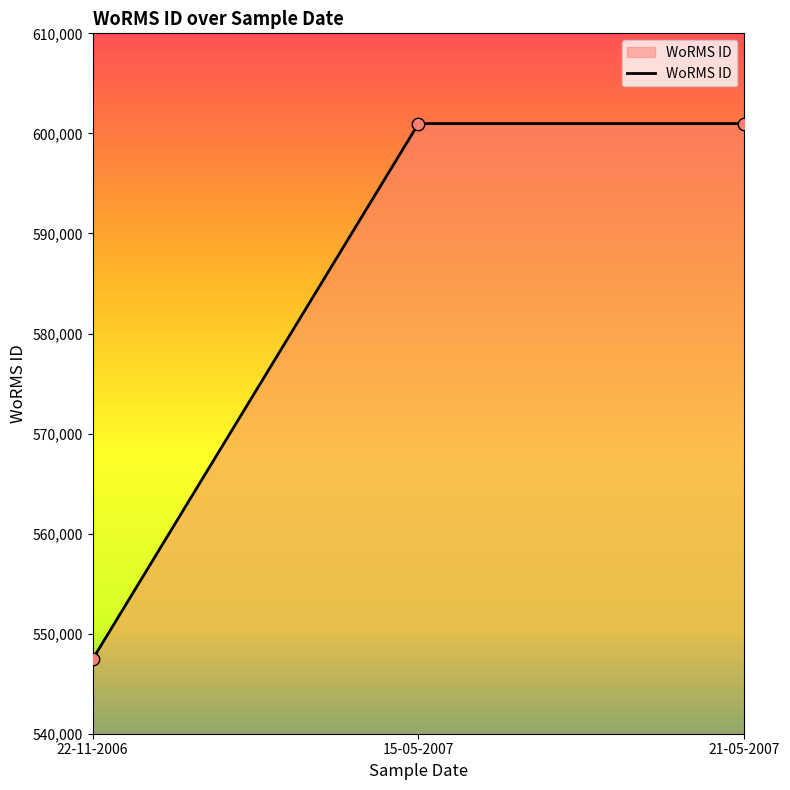

What is the change in value from 22-11-2006 to 21-05-2007?

+53530